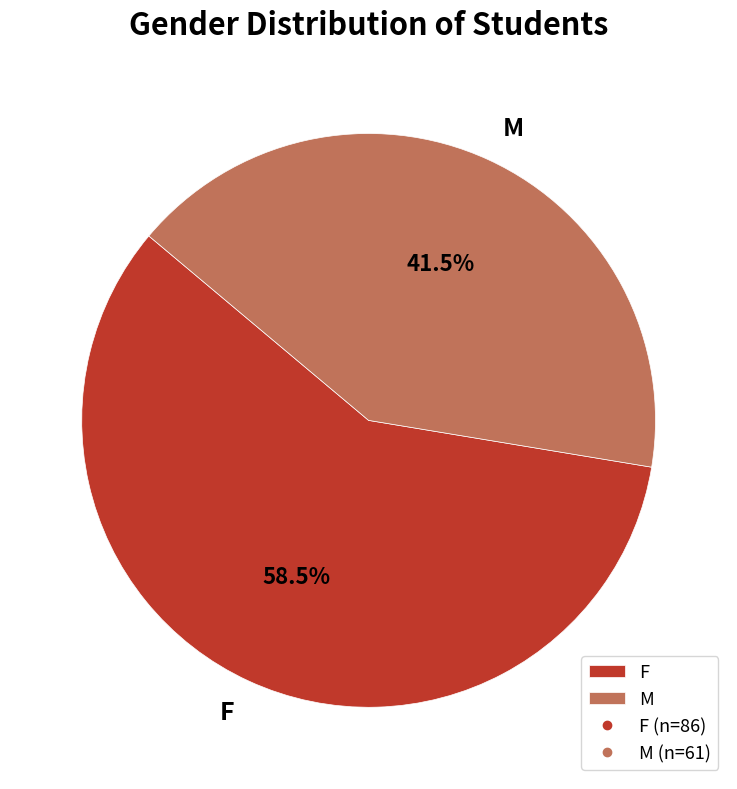

What is the largest slice in the pie chart?

F